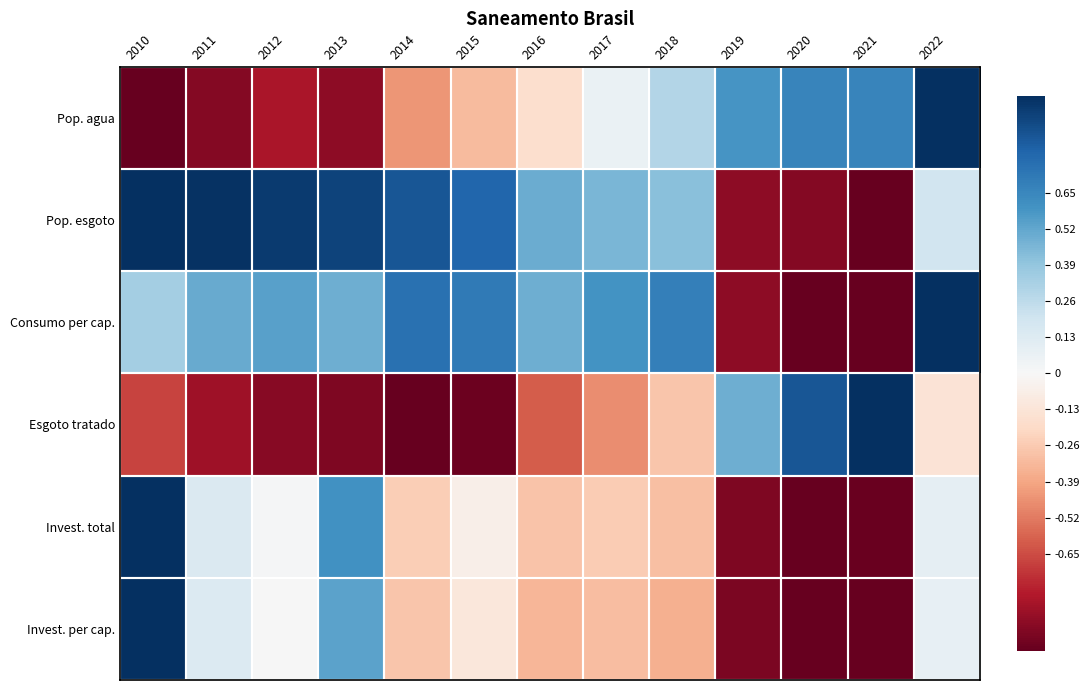

What is the smallest value displayed?

-1.0